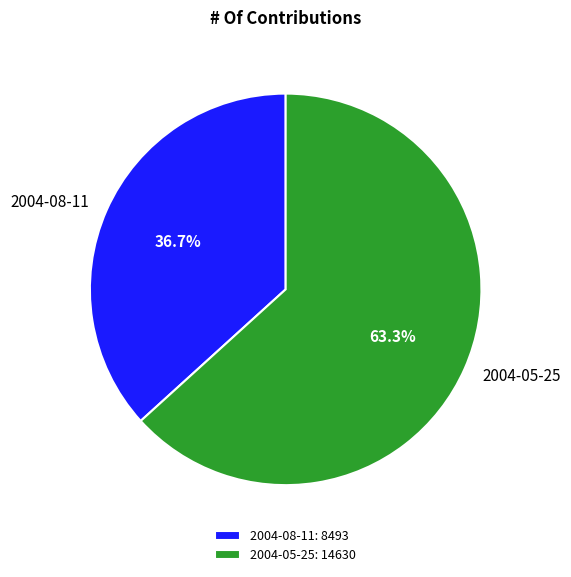

What is the largest slice in the pie chart?

2004-05-25